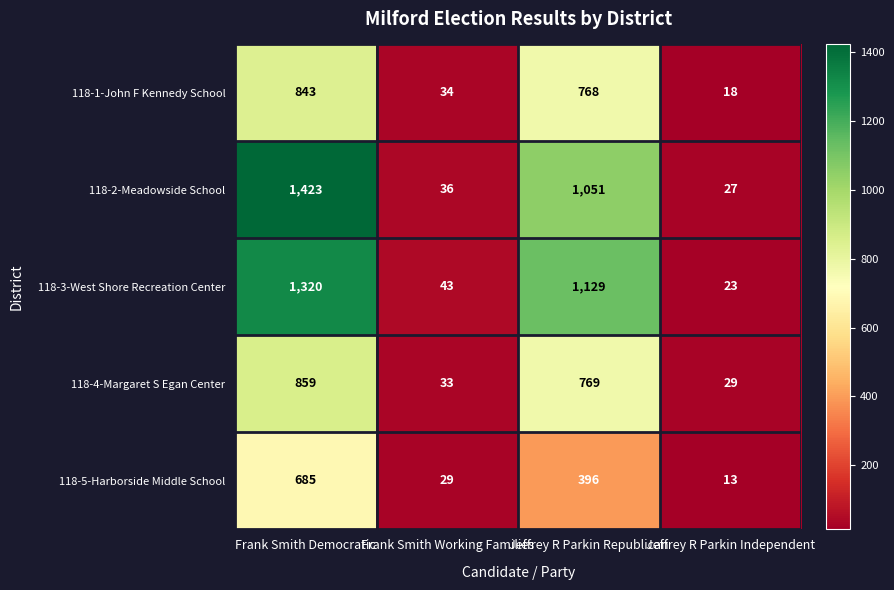

Which series has the largest range (max minus min)?

118-2-Meadowside School